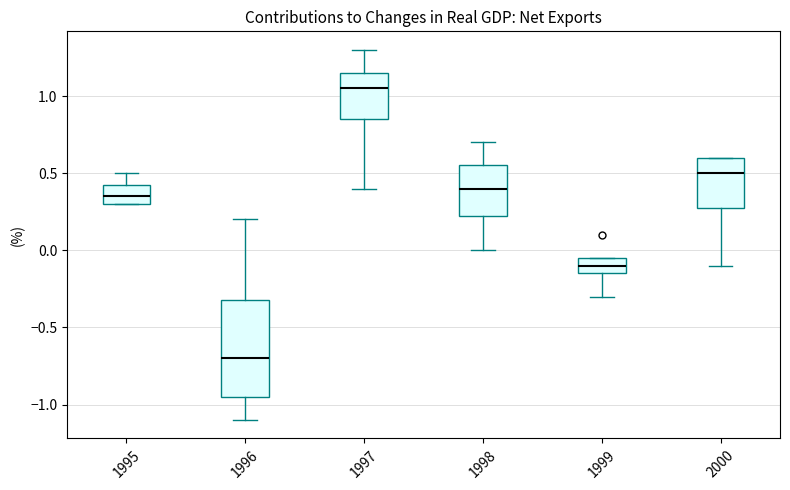

Reading left to right, transcribe this box plot: for each box, give where its median line is, the range the box spans, and where its two whiskers end, as read against the y-axis. The values are not printed on the chart, so give them approximately, as read against the axis.

1995: median 0.35, box 0.30 to 0.45, whiskers 0.30 to 0.50
1996: median -0.70, box -0.95 to -0.30, whiskers -1.10 to 0.20
1997: median 1.05, box 0.85 to 1.15, whiskers 0.40 to 1.30
1998: median 0.40, box 0.25 to 0.55, whiskers 0.00 to 0.70
1999: median -0.10, box -0.15 to -0.05, whiskers -0.30 to -0.05
2000: median 0.50, box 0.30 to 0.60, whiskers -0.10 to 0.60